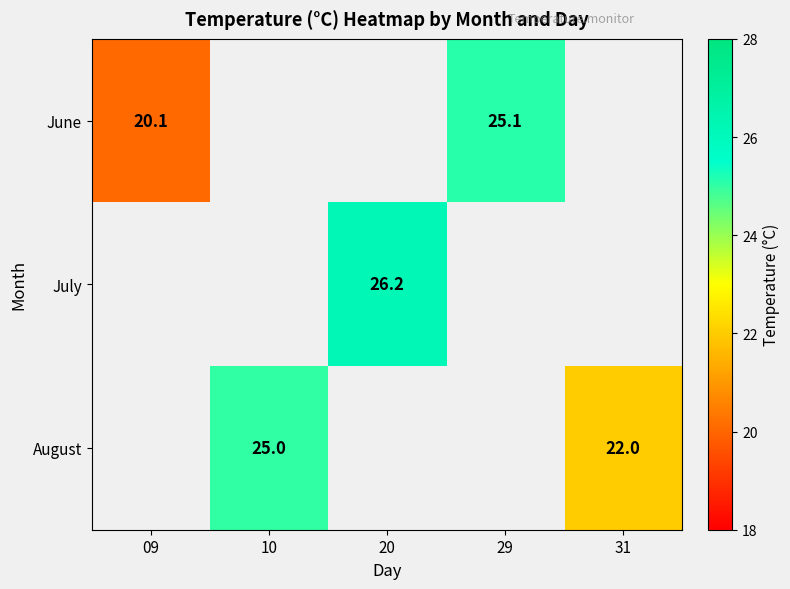

Which series has the largest range (max minus min)?

June